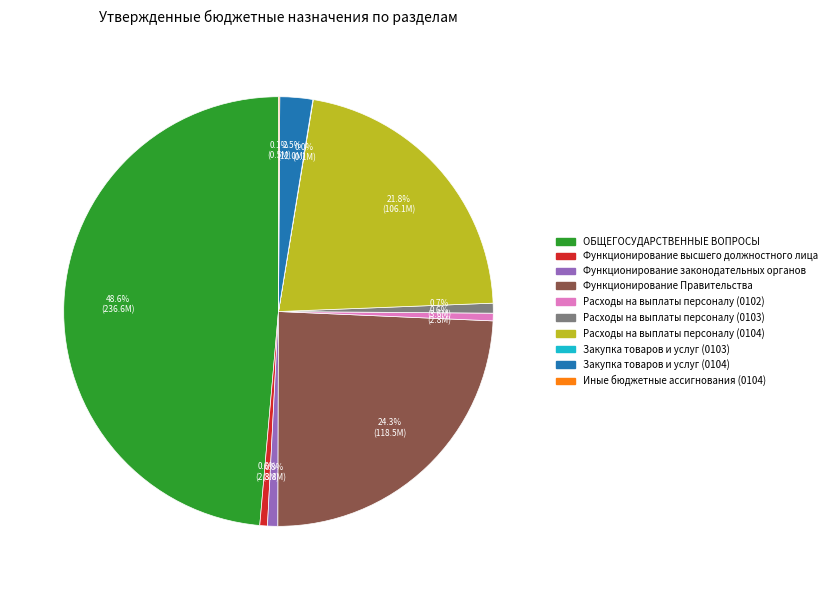

How much of the chart is everything except Закупка товаров и услуг (0104)?

97.5%